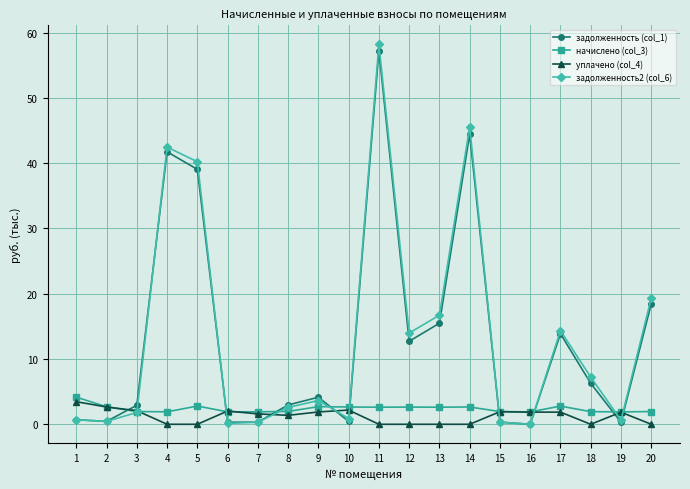

What is the sum of the задолженность2 (col_6) values at 2 and 3?

2.3